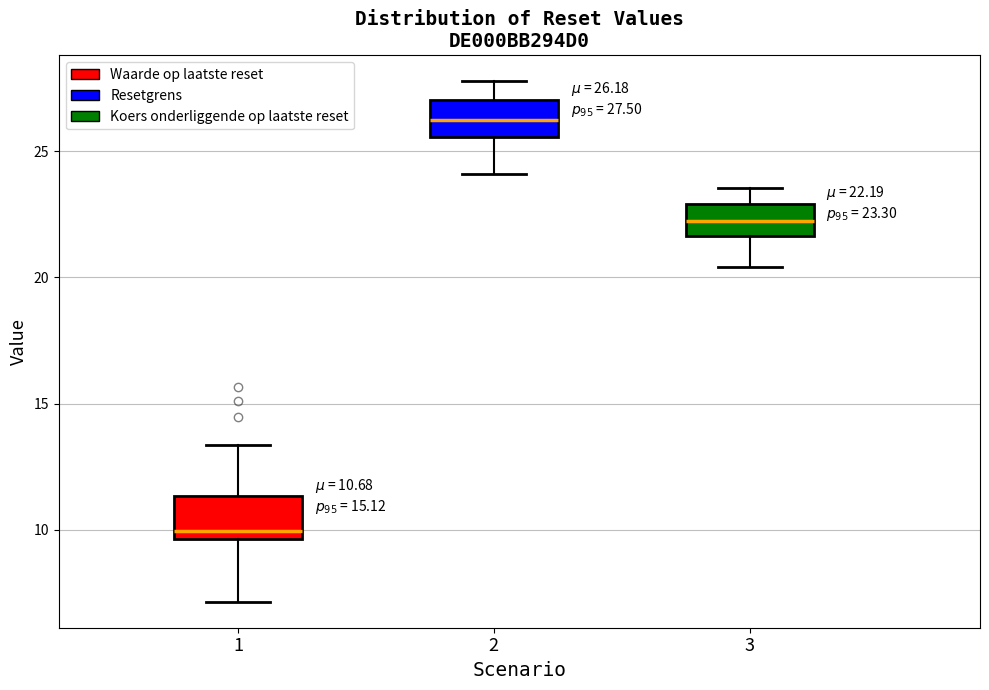

Which box has the highest median line?

2